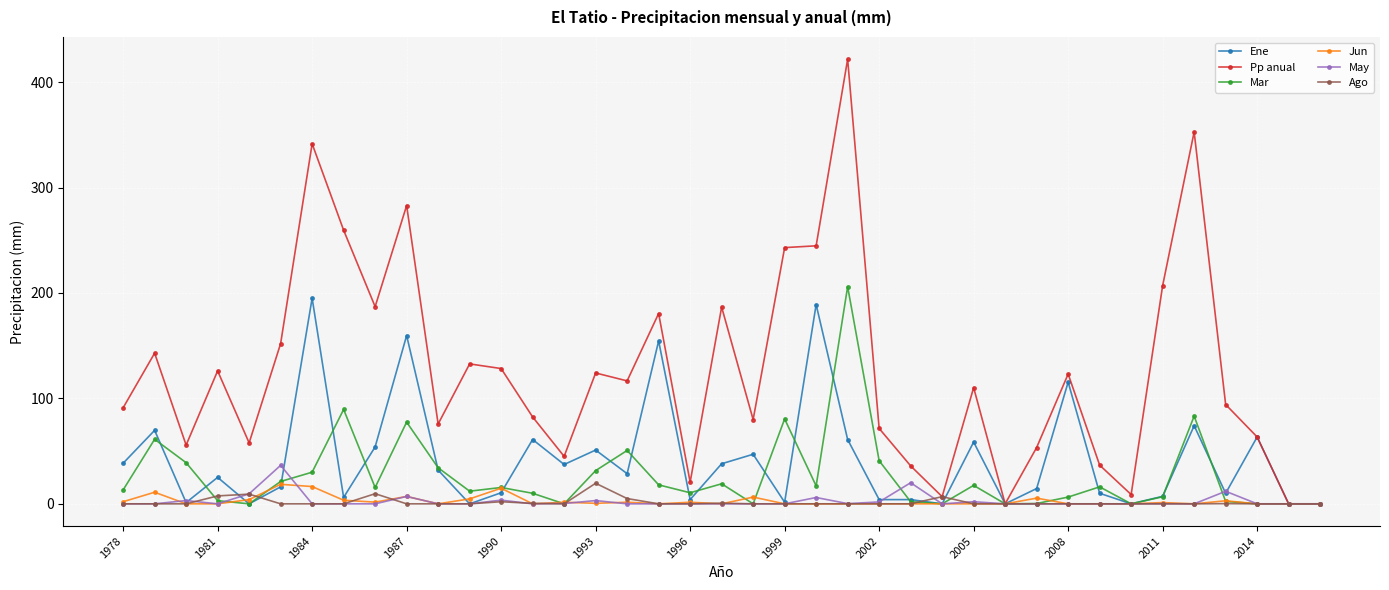

At how many categories does at least one series exceed 14?

34